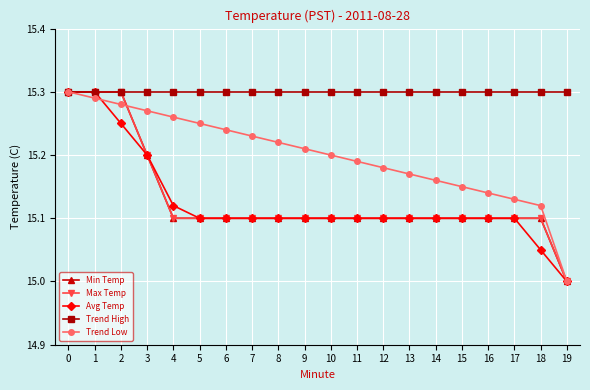

List the series in order of their peak value, highest first.

Min Temp, Max Temp, Avg Temp, Trend High, Trend Low